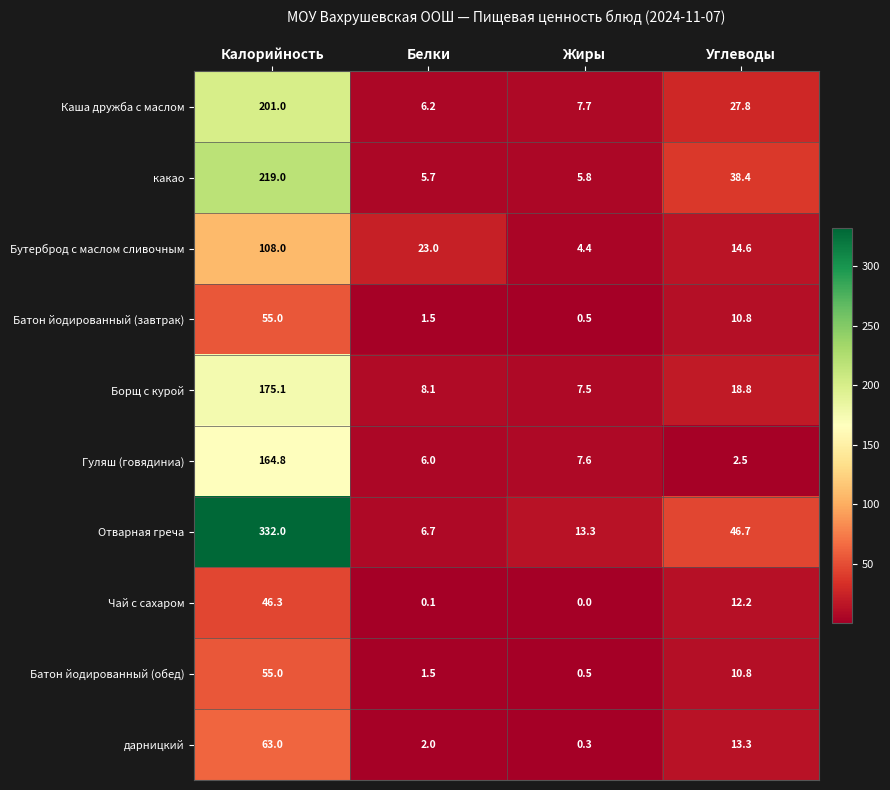

At which label does дарницкий first exceed 13?

Калорийность